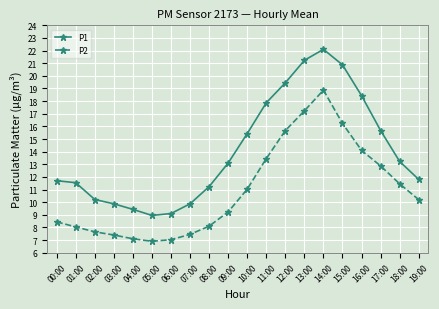

What is the label of the 1st point from the right?

19:00